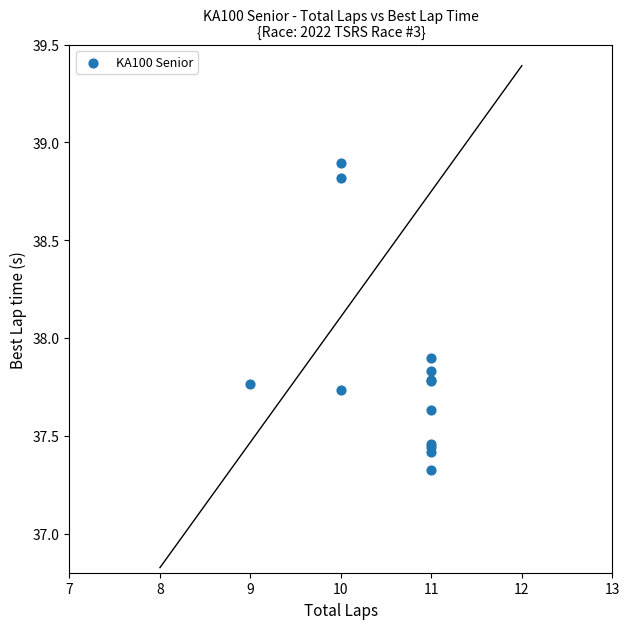

What Y value in the scatter plot is closest to 38?

37.9